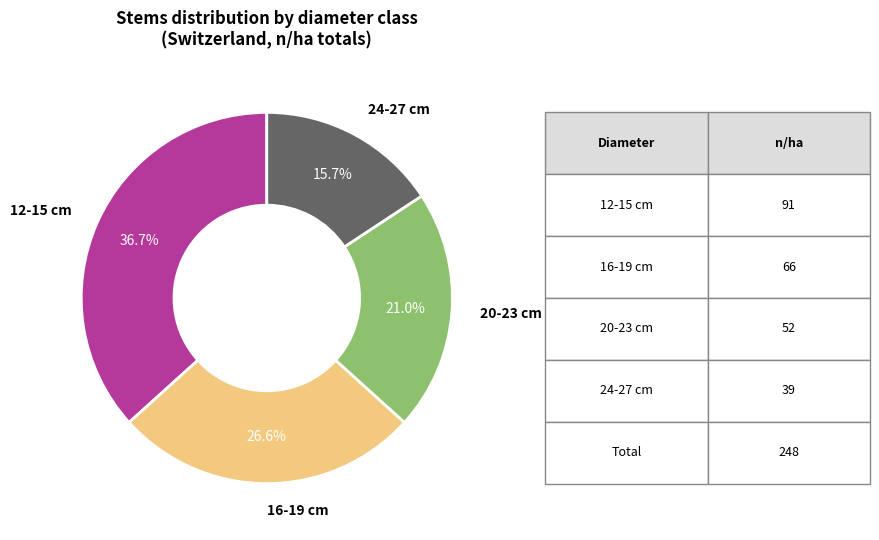

Is there any slice that represents more than half of the pie?

No